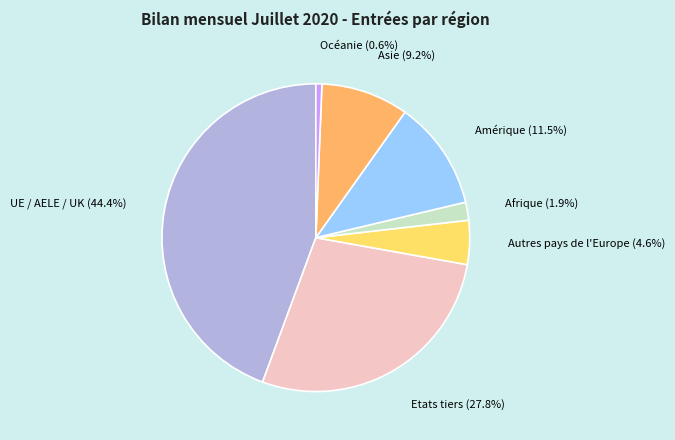

Does any single category account for the majority?

No